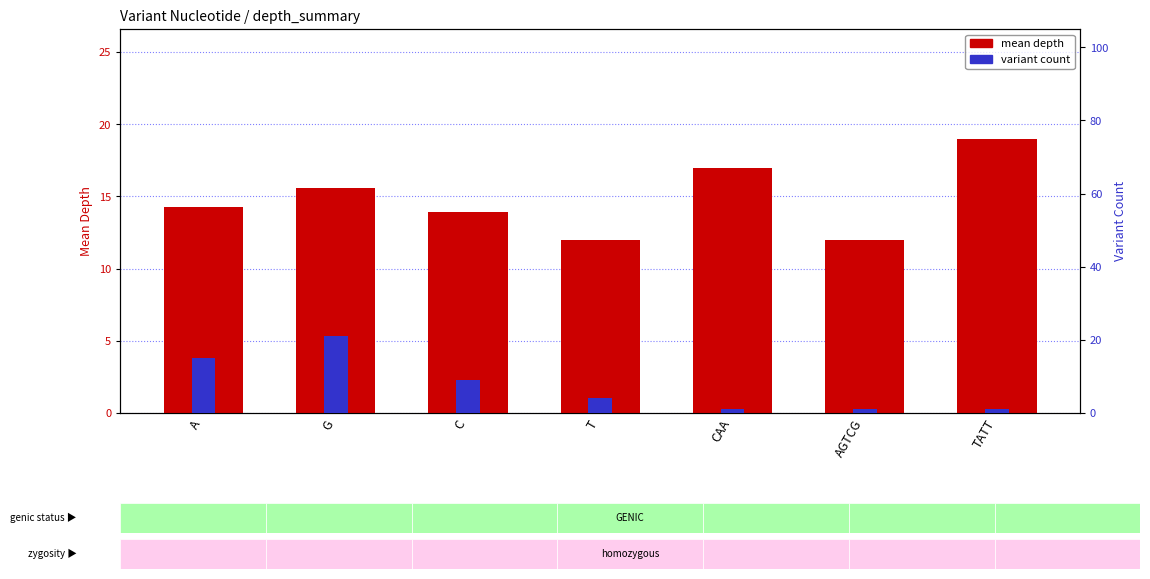

What are all the series names shown in the legend?

mean depth, variant count